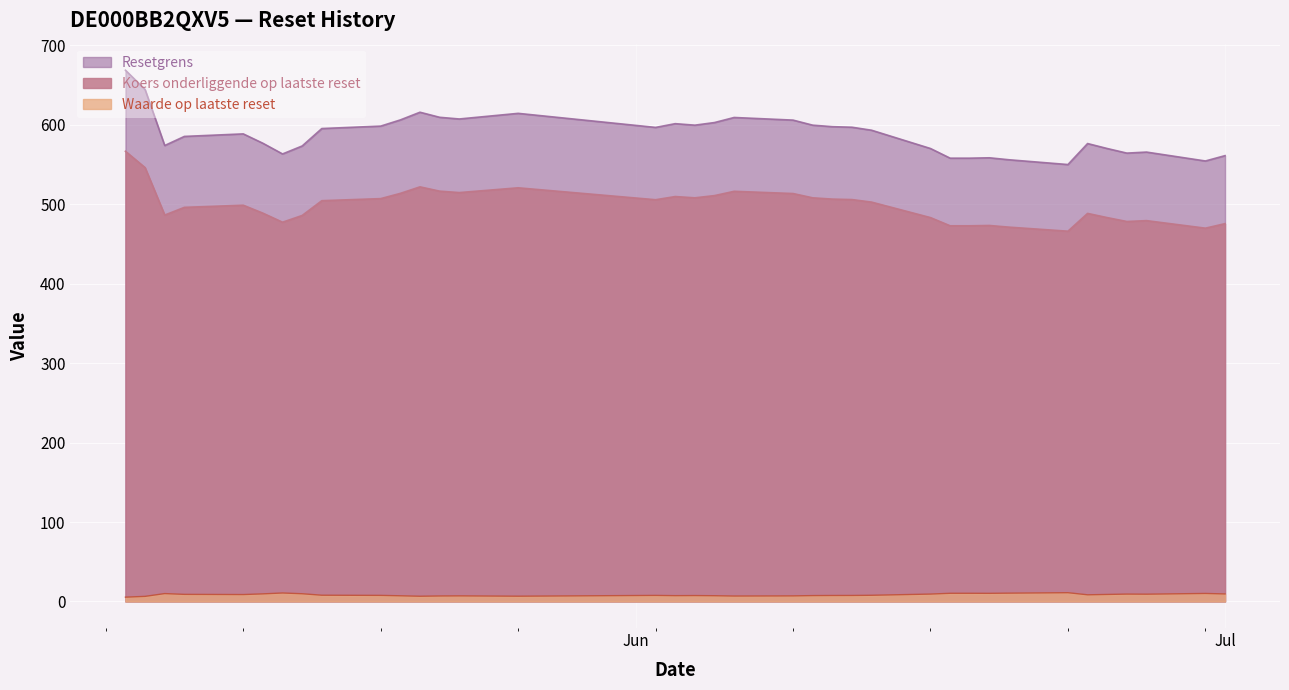

What is the difference between the highest and lowest values at 2025-05-20?

598.9